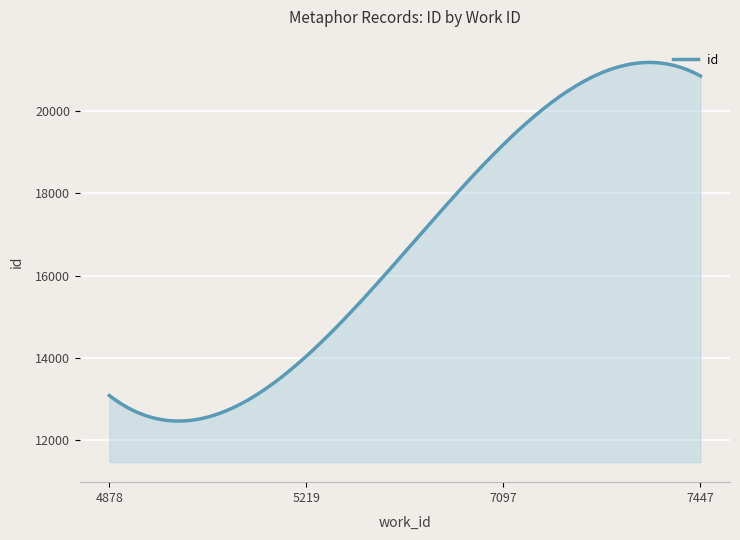

What is the difference between the maximum and minimum values?

8720.8